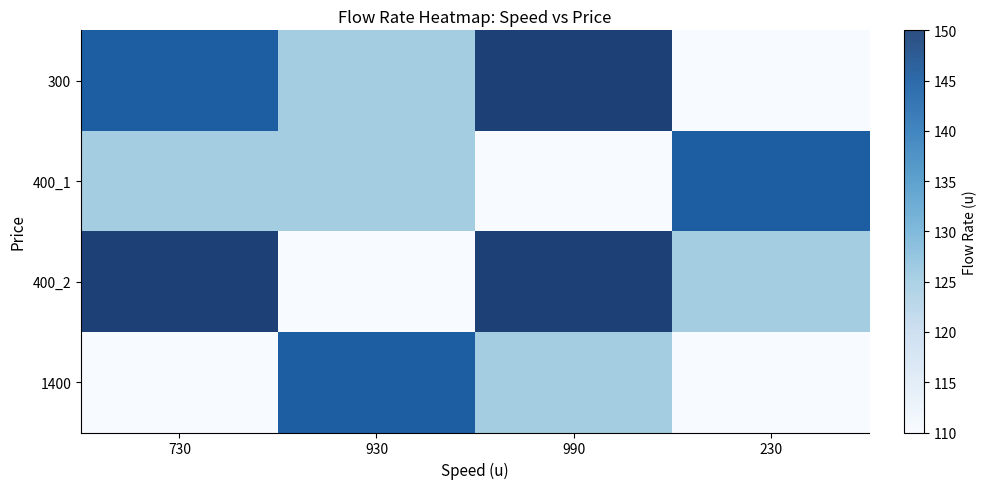

True or false: 300 has a value of 125 at 930.

True